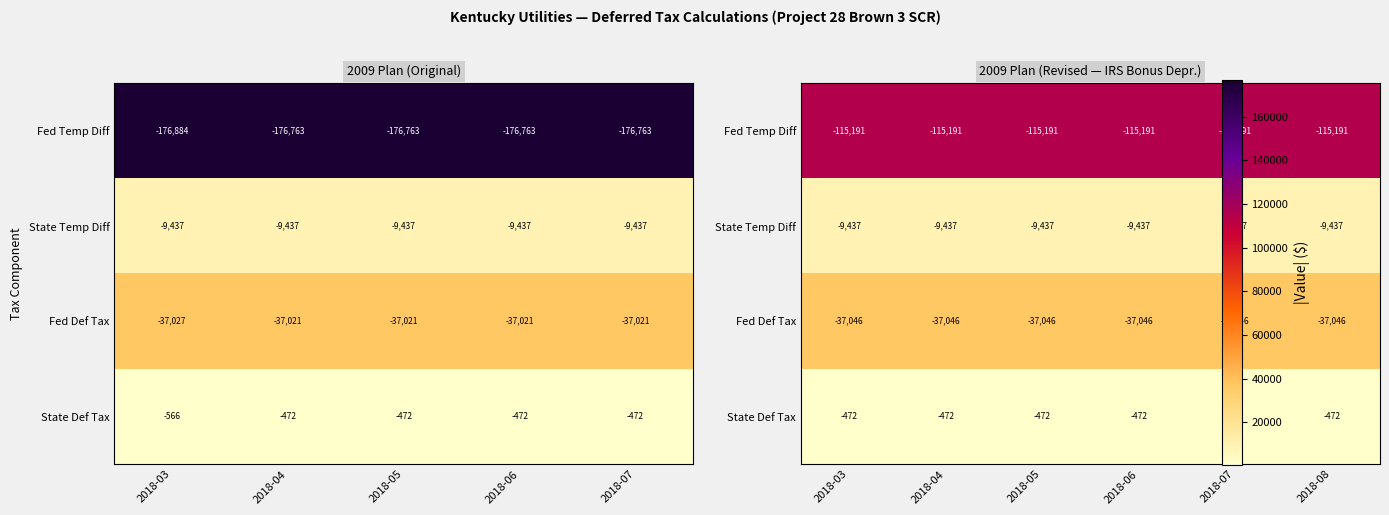

At which category does the chart reach its minimum across all series?

2018-03